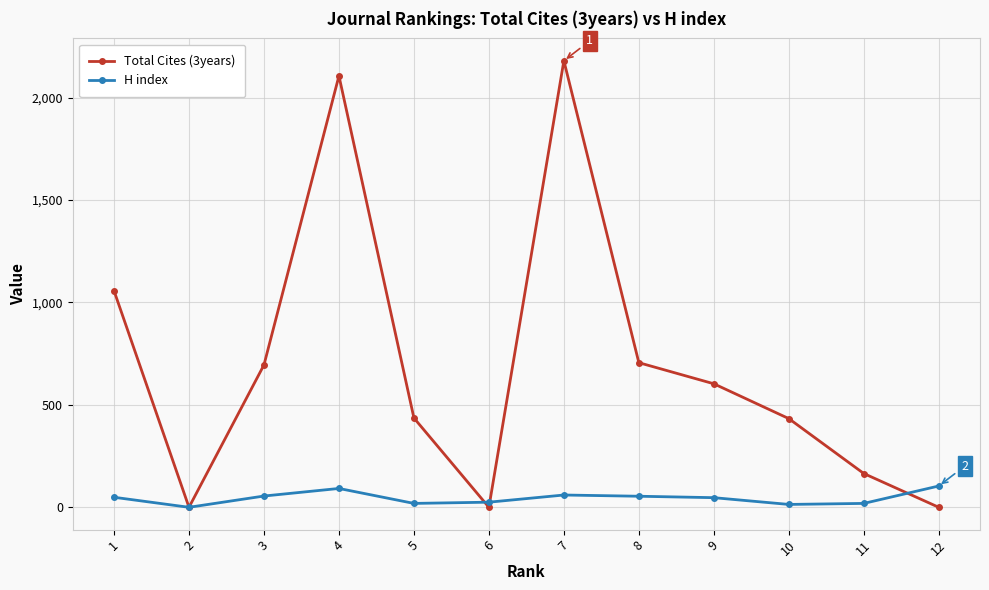

What is the difference between the maximum and minimum values in the H index series?

104